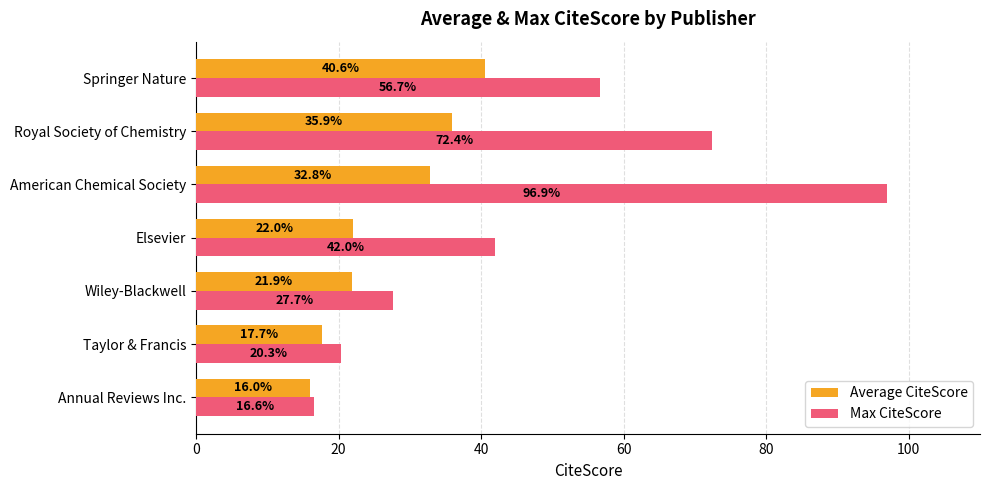

Which label corresponds to the largest value in the chart?

American Chemical Society